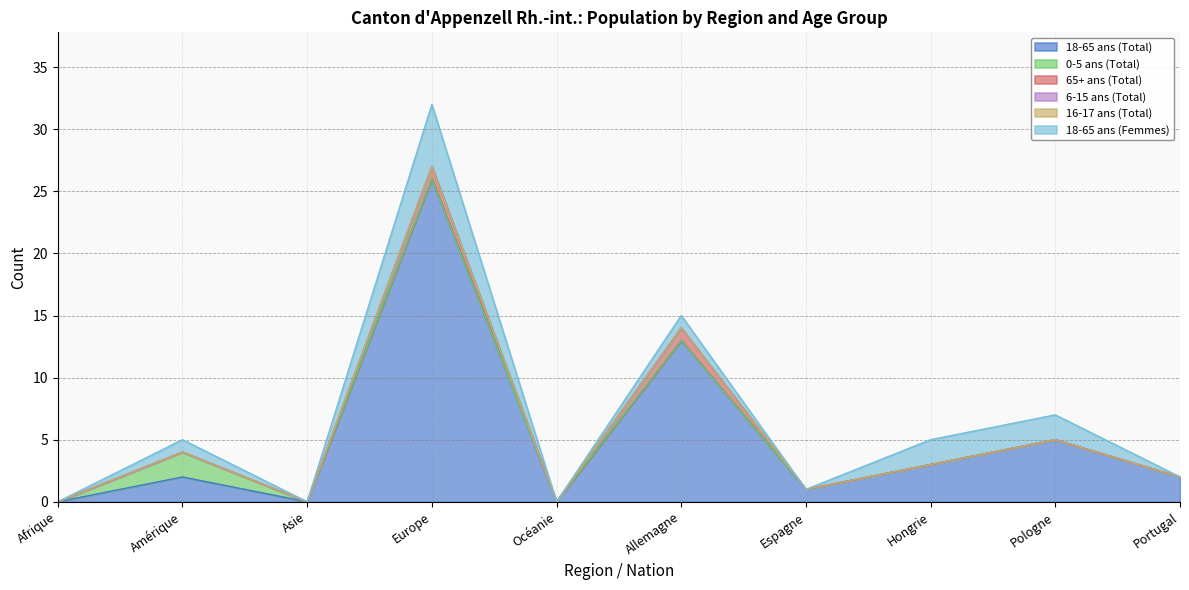

At how many categories does at least one series exceed 0?

7